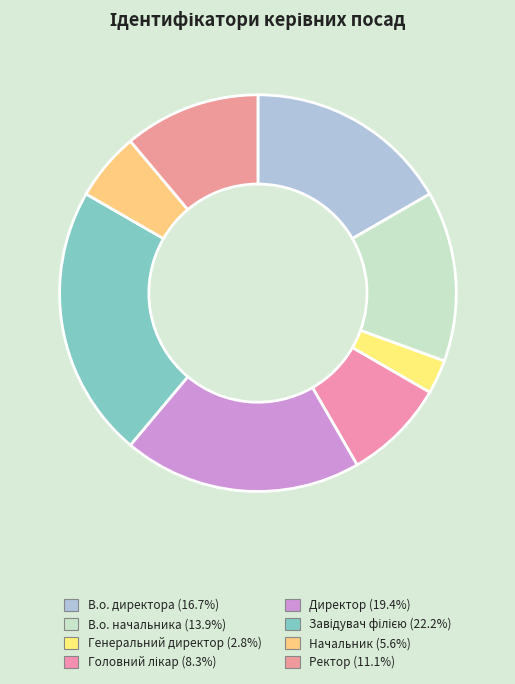

How many segments does this pie chart have?

8